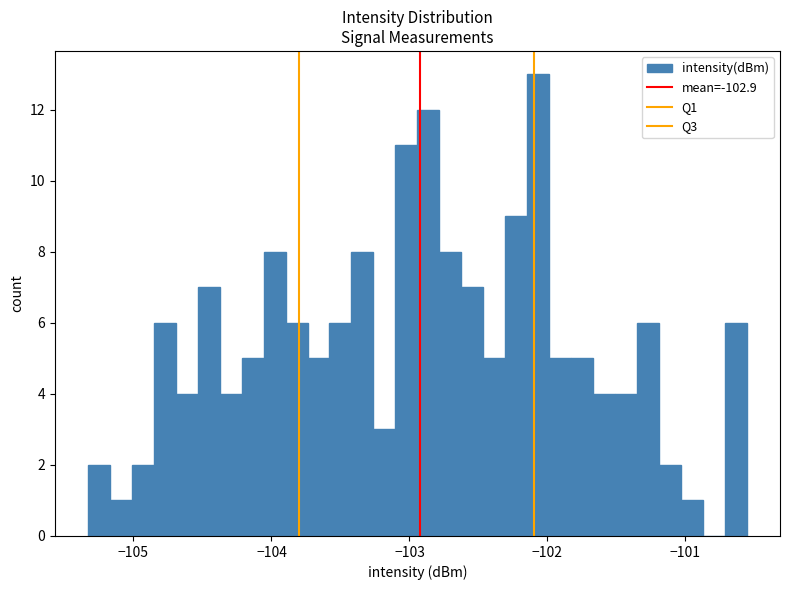

Read against the x-axis, roughly where is the centre of the tallest bar?

-102.1